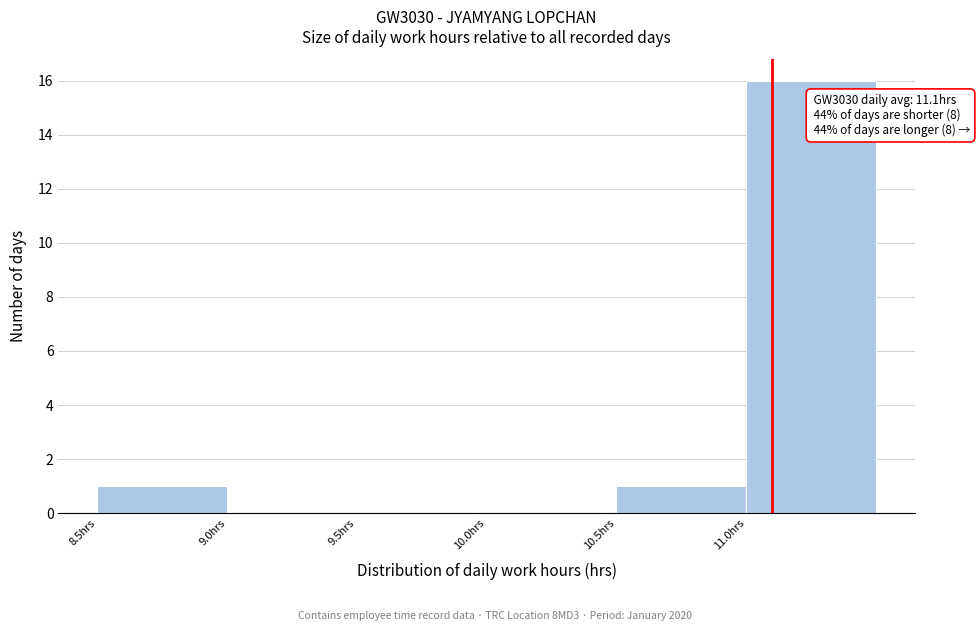

Which range on the x-axis has the tallest bar?

11.0 to 11.5